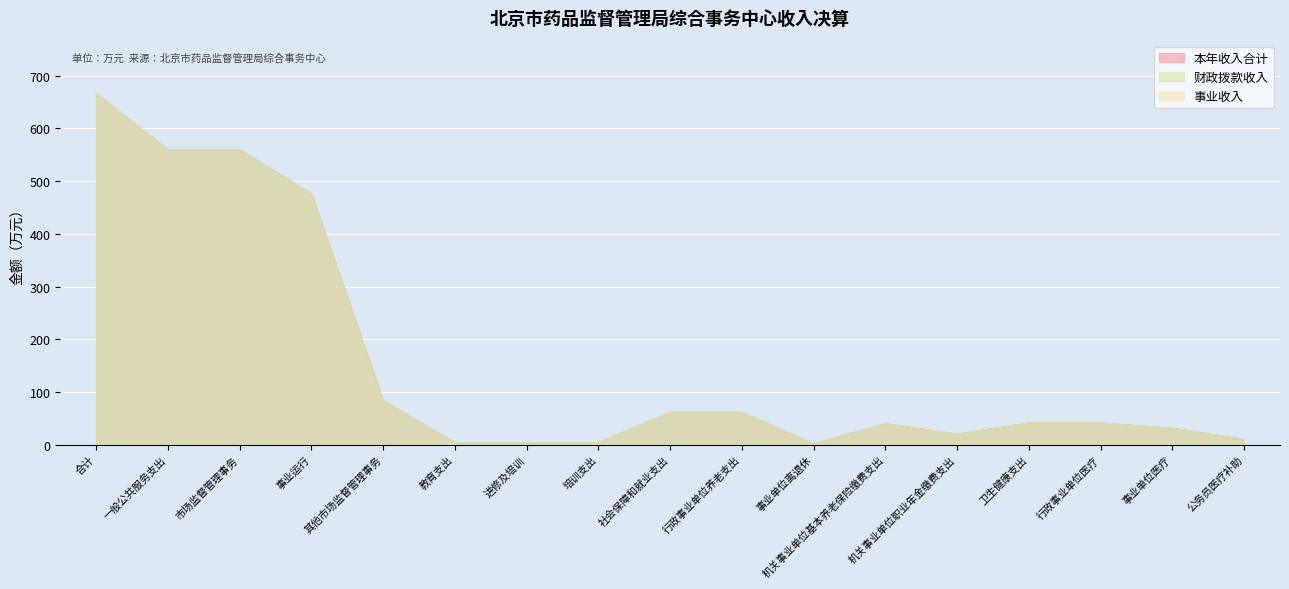

What position from the left is 行政事业单位医疗?

15